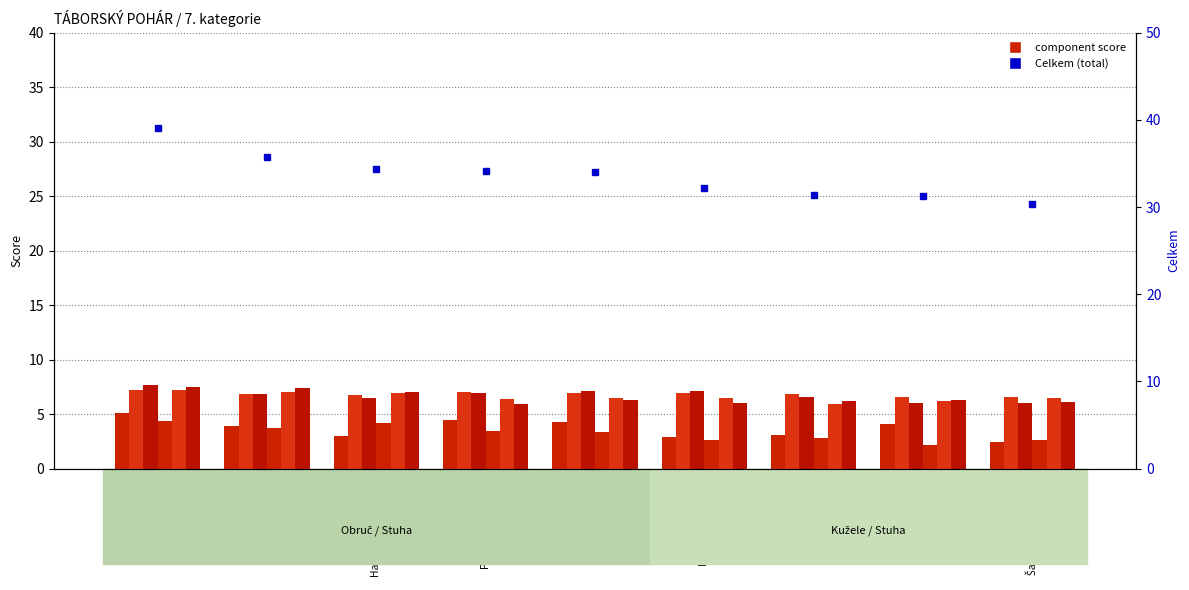

What is the maximum value shown in the chart?

7.7